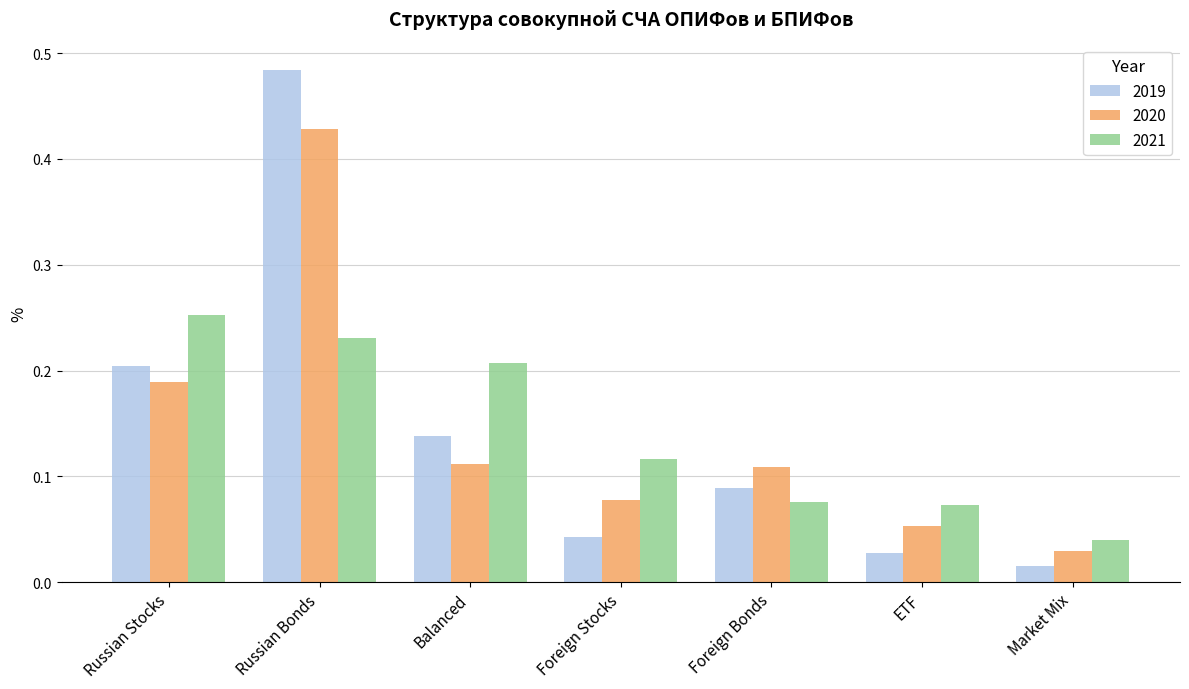

What is the sum of all 2021 values?

1.0